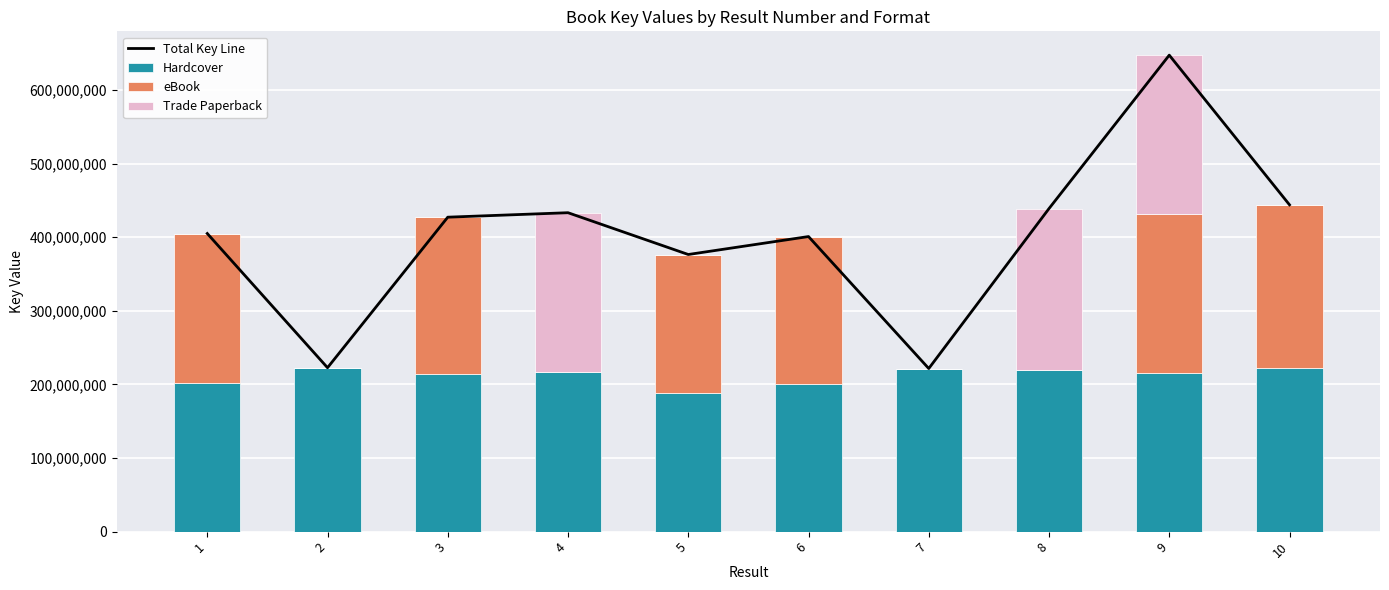

Rank the series by their maximum value, from highest to lowest.

Total Key Line, Hardcover, eBook, Trade Paperback